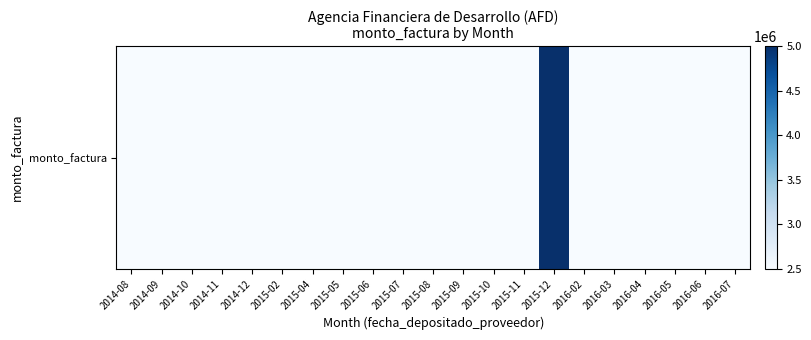

True or false: the data shows 2500000 at 2014-10.

True